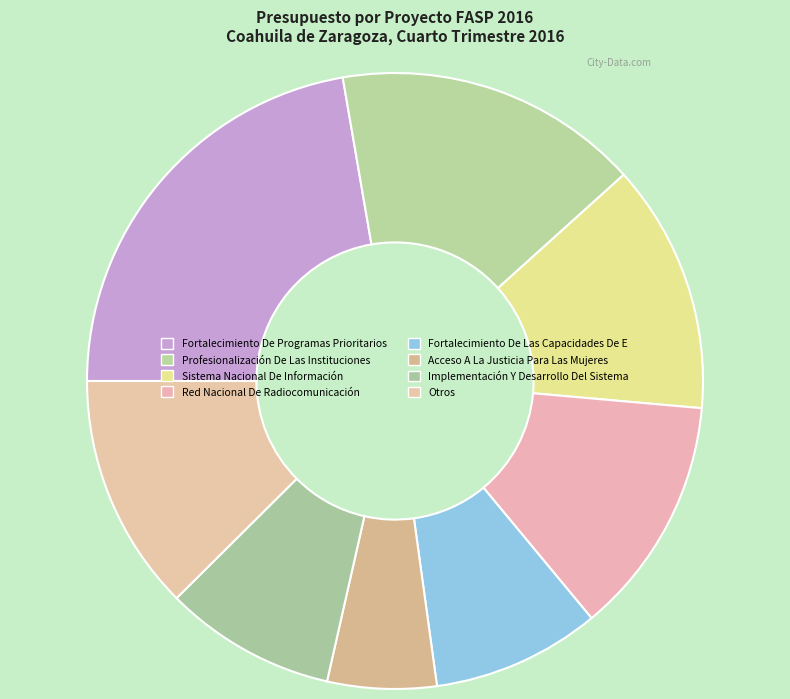

To the nearest percent, what percentage of the pie is Sistema Nacional De Información?

13%